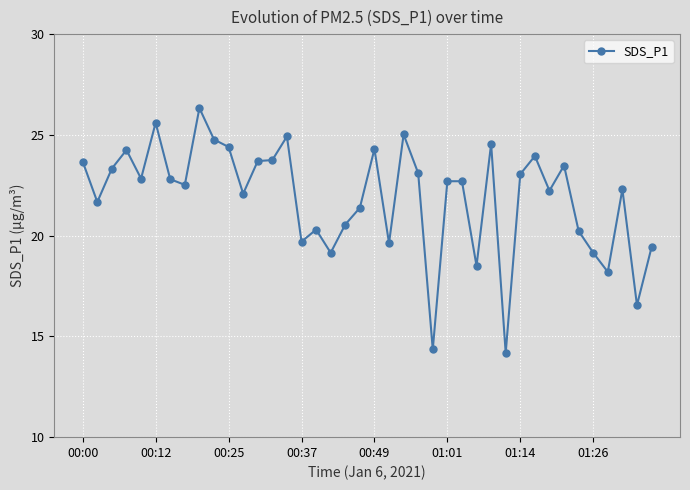

True or false: there are more than 1 points higher than both neighbors.

True